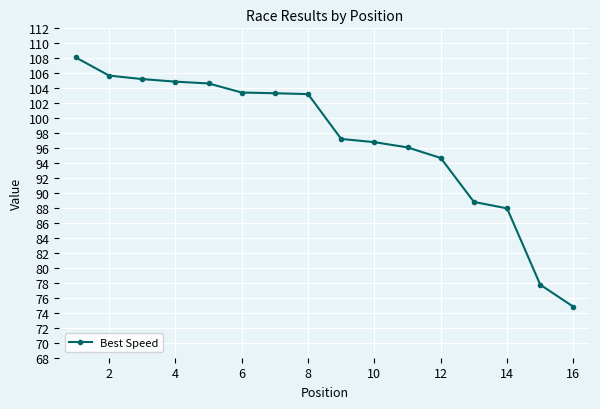

Does the chart have visible grid lines?

Yes